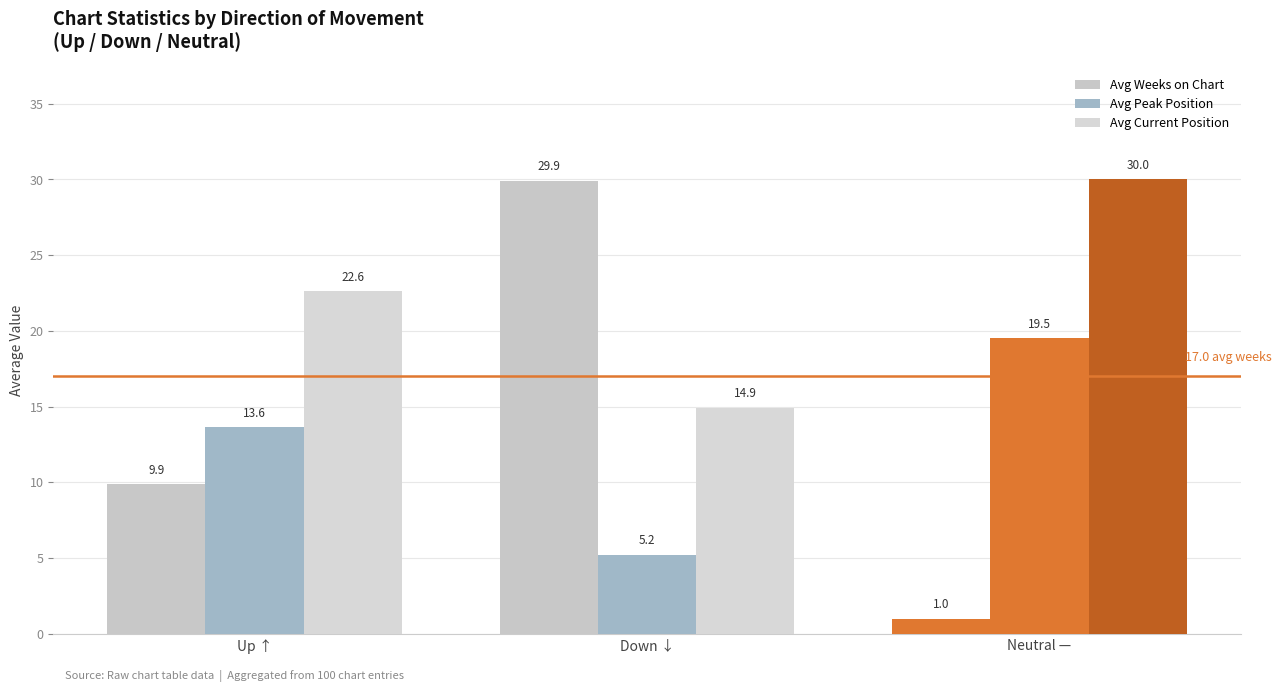

Which category has the lowest value in the Avg Current Position series?

Down ↓